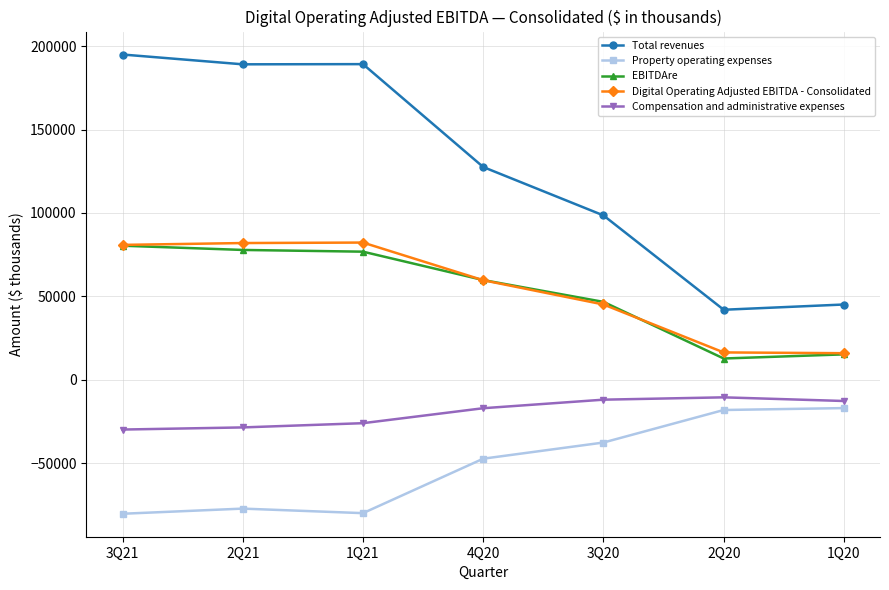

What is the approximate value of Property operating expenses at 1Q20?

-16906